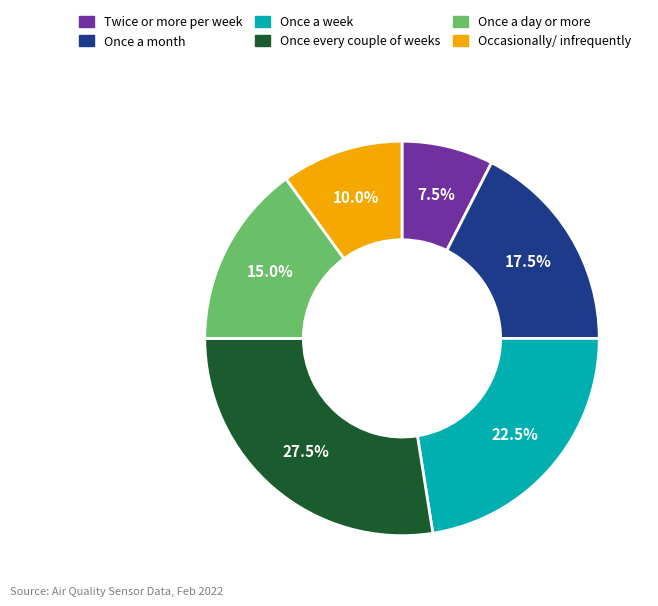

Is Once a month the majority of the pie?

No